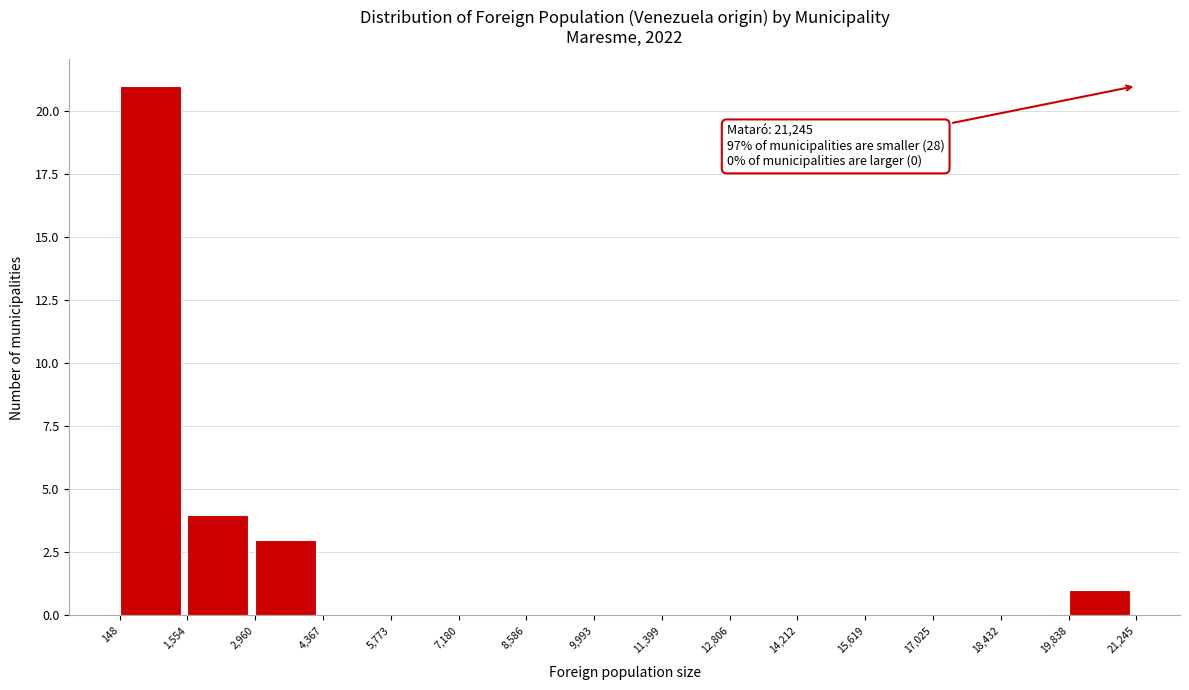

Which range on the x-axis has the tallest bar?

148 to 1,554